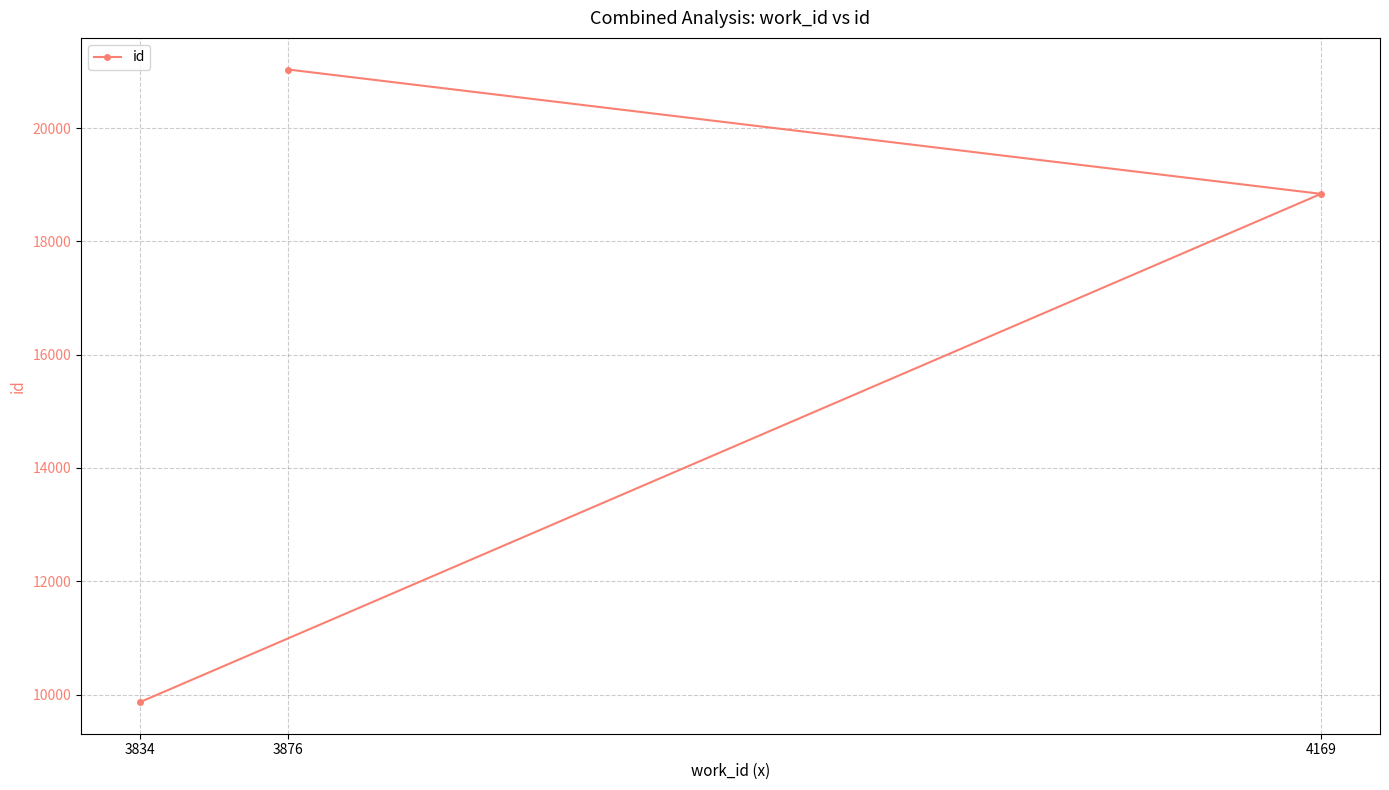

Which category has the lowest value across all series?

3834